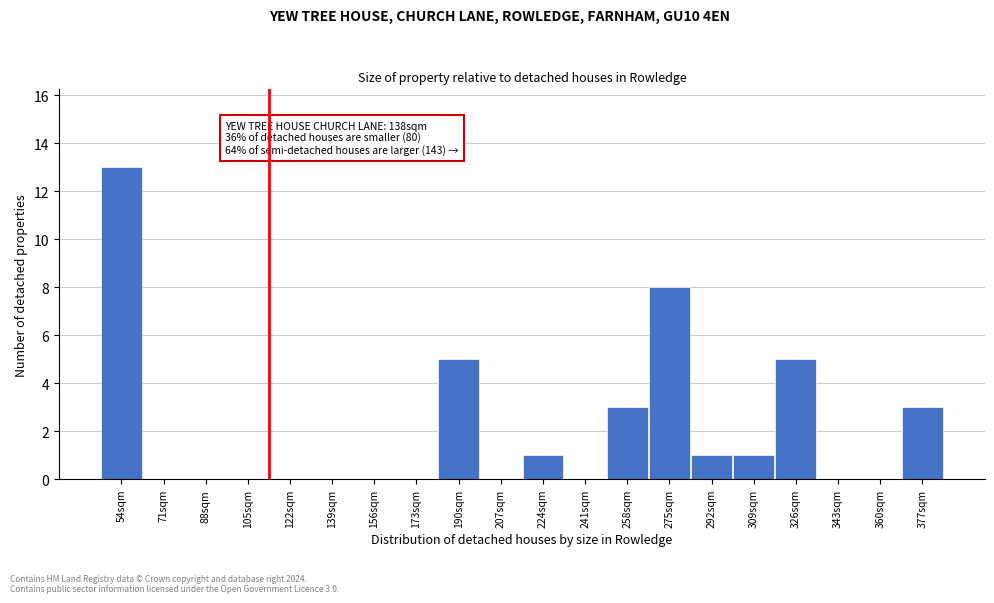

Reading left to right, transcribe all the data shown in this chart.

54sqm=13	71sqm=0	88sqm=0	105sqm=0	122sqm=0	139sqm=0	156sqm=0	173sqm=0	190sqm=5	207sqm=0	224sqm=1	241sqm=0	258sqm=3	275sqm=8	292sqm=1	309sqm=1	326sqm=5	343sqm=0	360sqm=0	377sqm=3